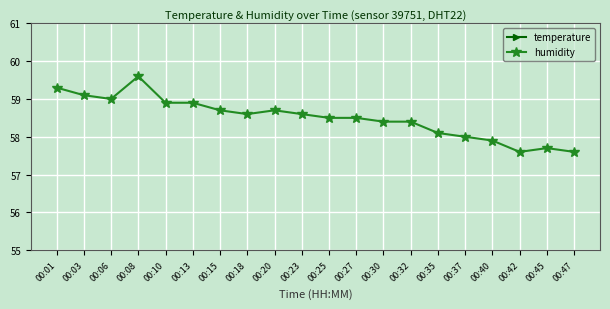

What is the difference between the second highest and minimum values in the humidity series?

1.7